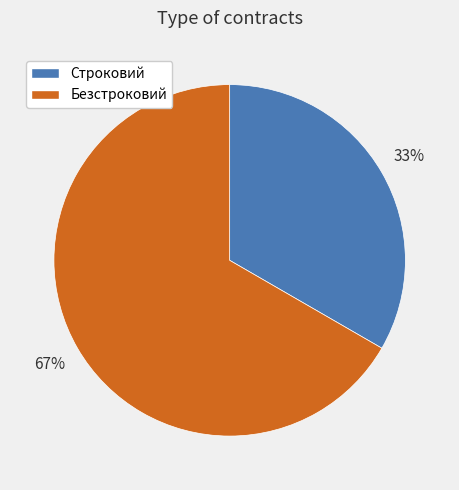

Approximately how many times larger is the value at Безстроковий compared to Строковий?

2.0